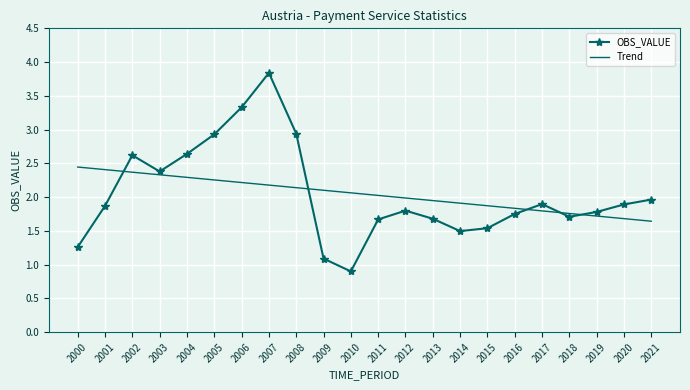

What is the difference between the second highest and second lowest values in the Trend series?

0.7